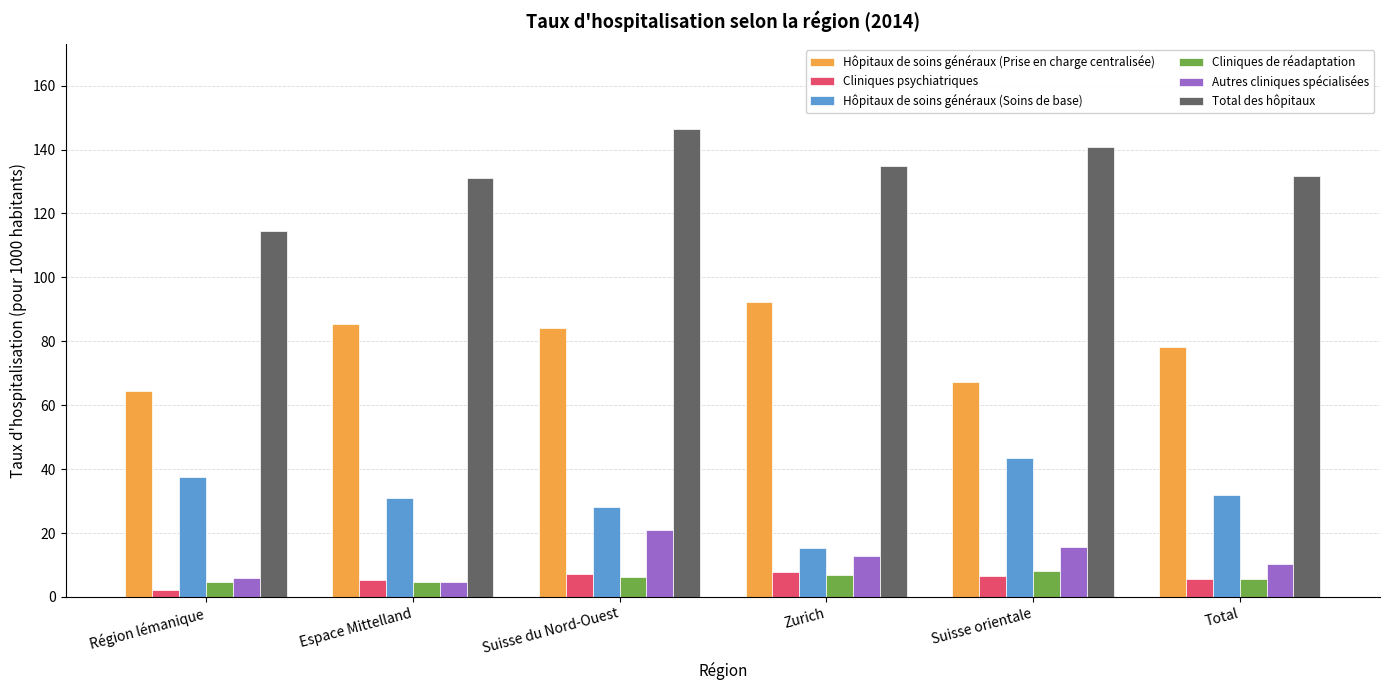

Which series has the widest spread of values?

Total des hôpitaux